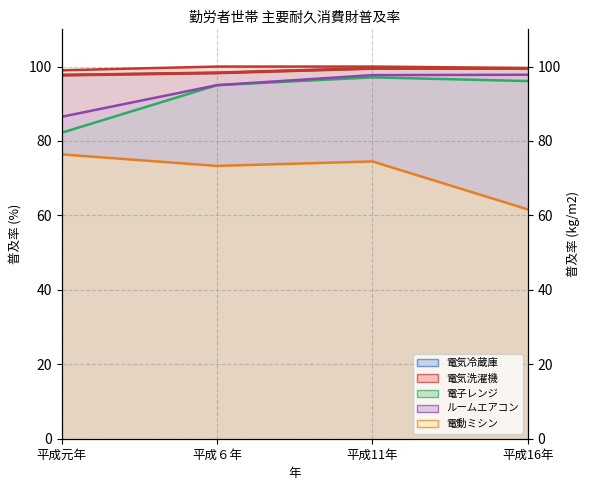

Is it true that 電動ミシン equals 76.4 at 平成元年?

True